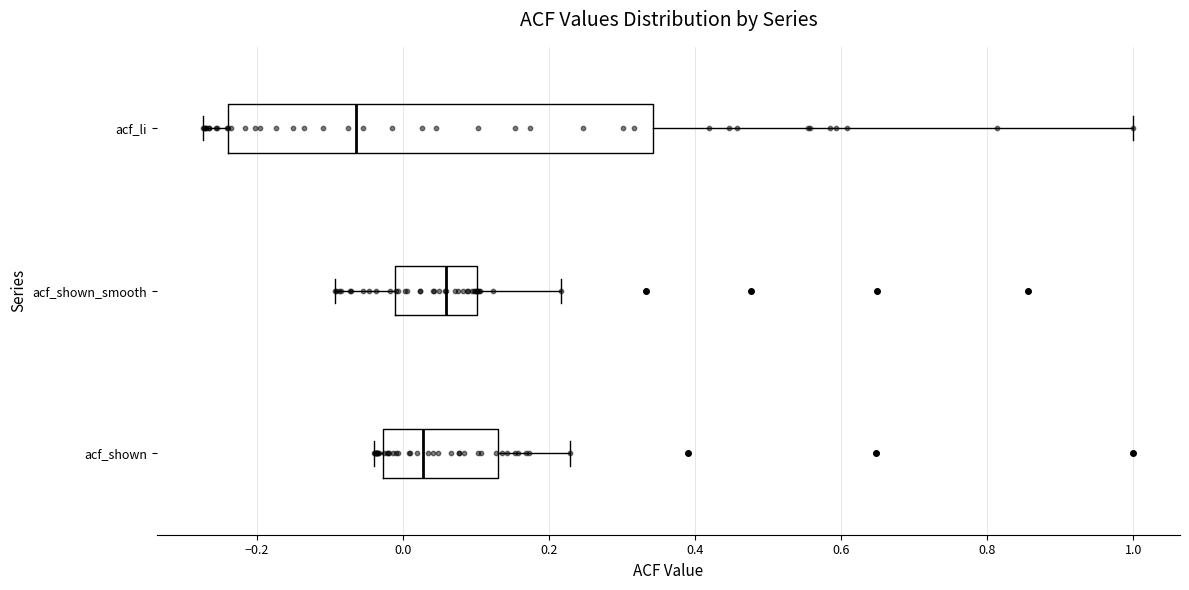

Where does the right whisker of the box for acf_shown_smooth end on the x-axis? The values are not printed on the chart, so give them approximately, as read against the axis.

0.22